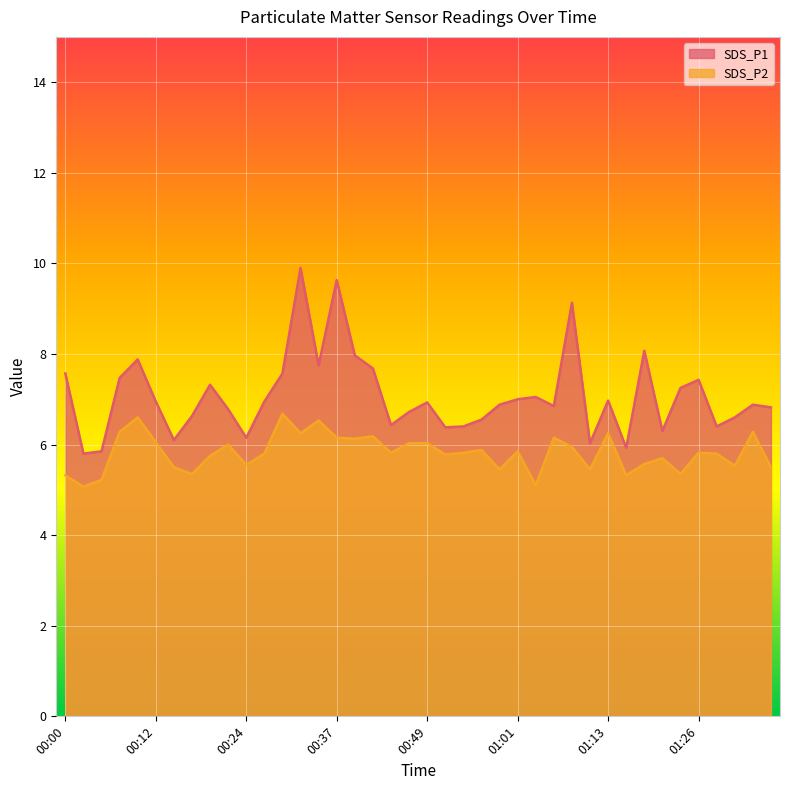

What is the label of the 8th point from the right?

01:18